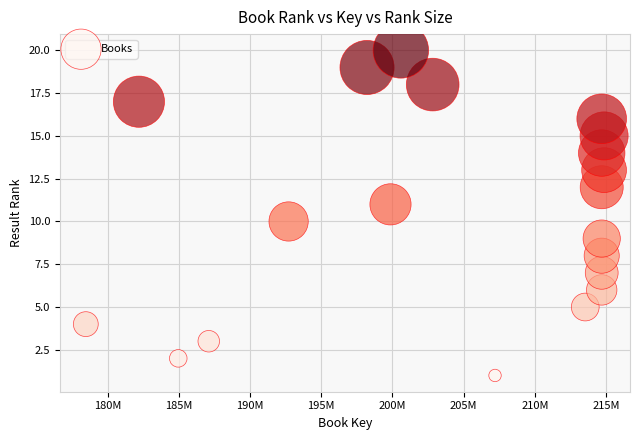

What is the range of X values (max minus min)?

36385942